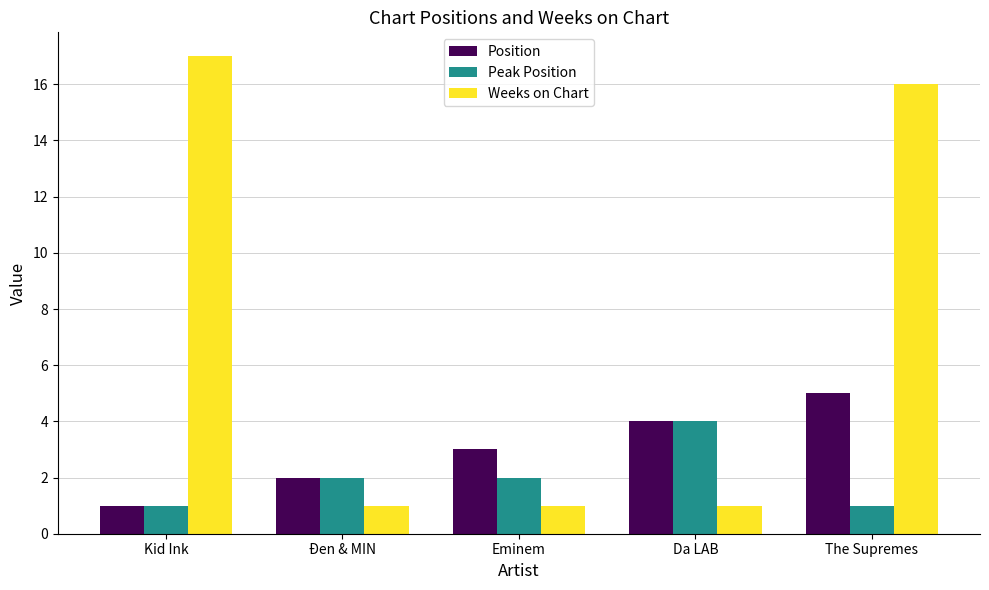

Reading right to left, transcribe all the data shown in this chart.

Position: 5	4	3	2	1
Peak Position: 1	4	2	2	1
Weeks on Chart: 16	1	1	1	17